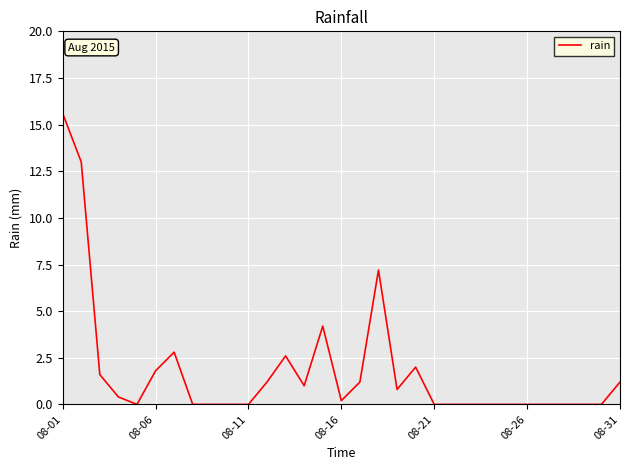

What is the difference between the maximum and minimum values?

15.6